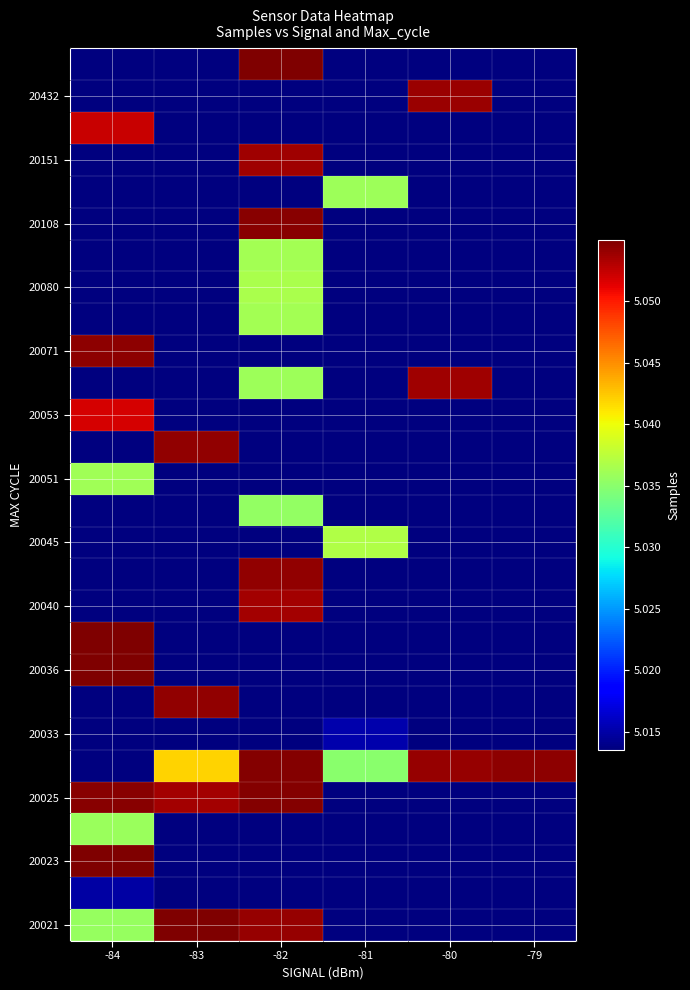

What is the total value across all series at -83?

140571163.7